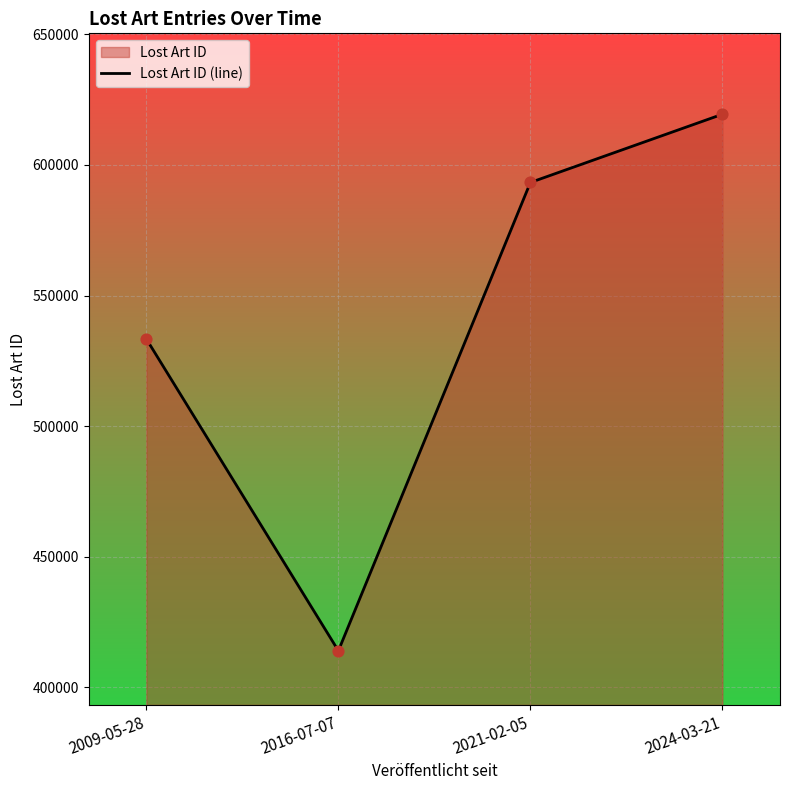

What is the ratio of the value at 2009-05-28 to the value at 2016-07-07?

1.3